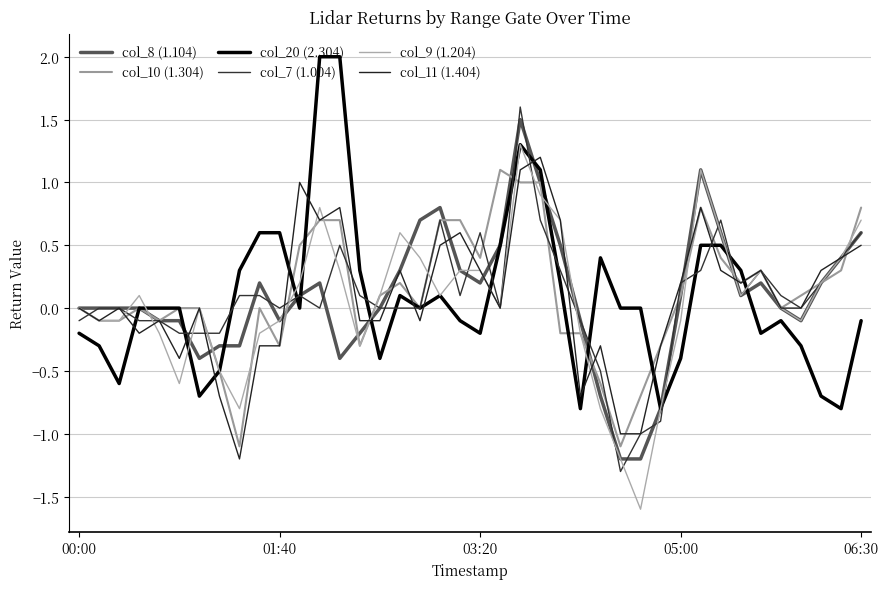

What is the value of the col_7 (1.004) point at the 15th from the left?

0.1